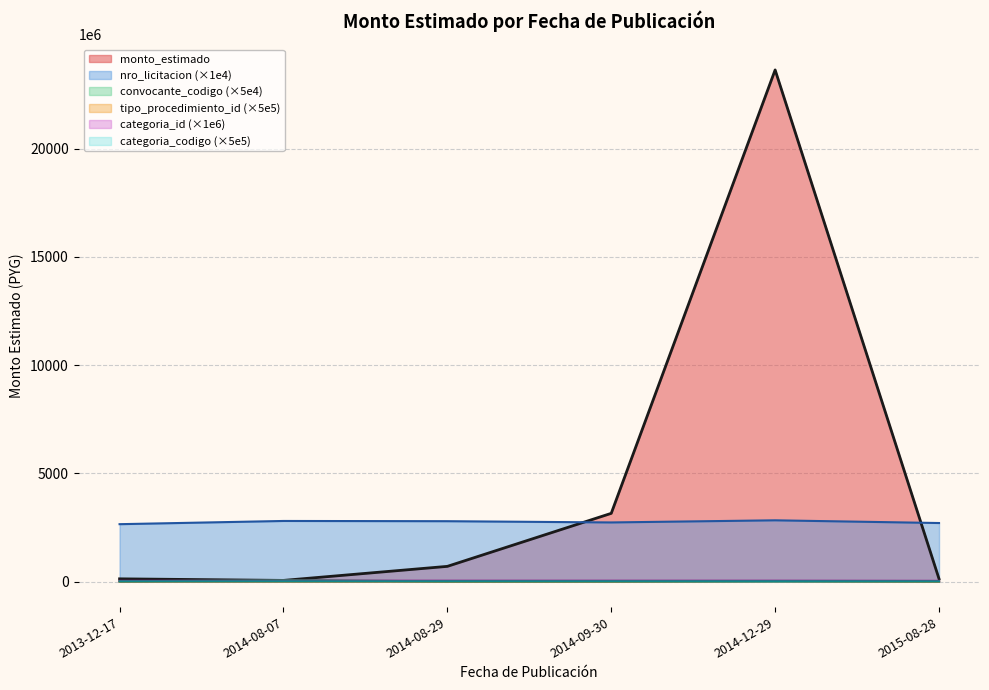

How many values are below 700000000?

3